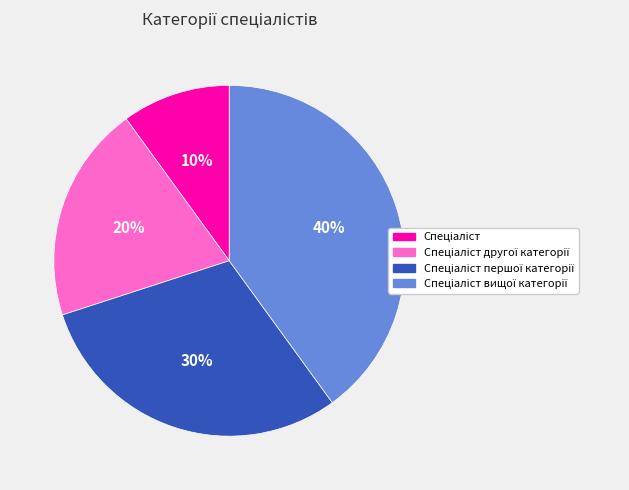

Does any single category account for the majority?

No